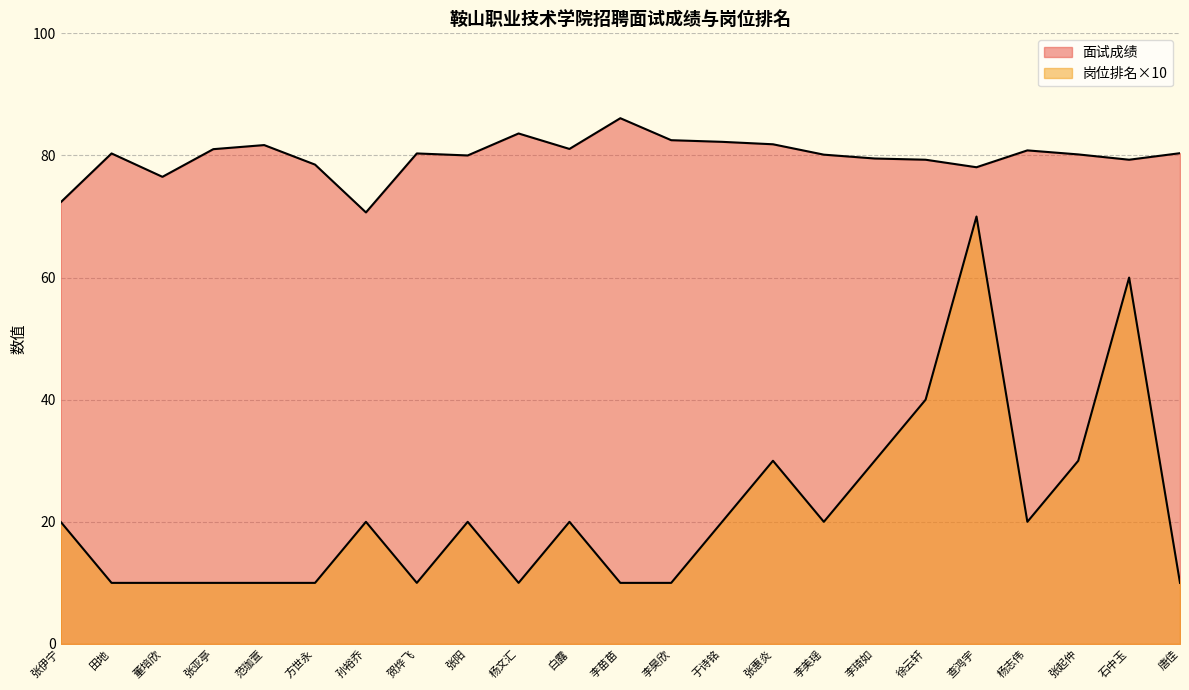

Where is the first local maximum for 岗位排名?

孙裕乔